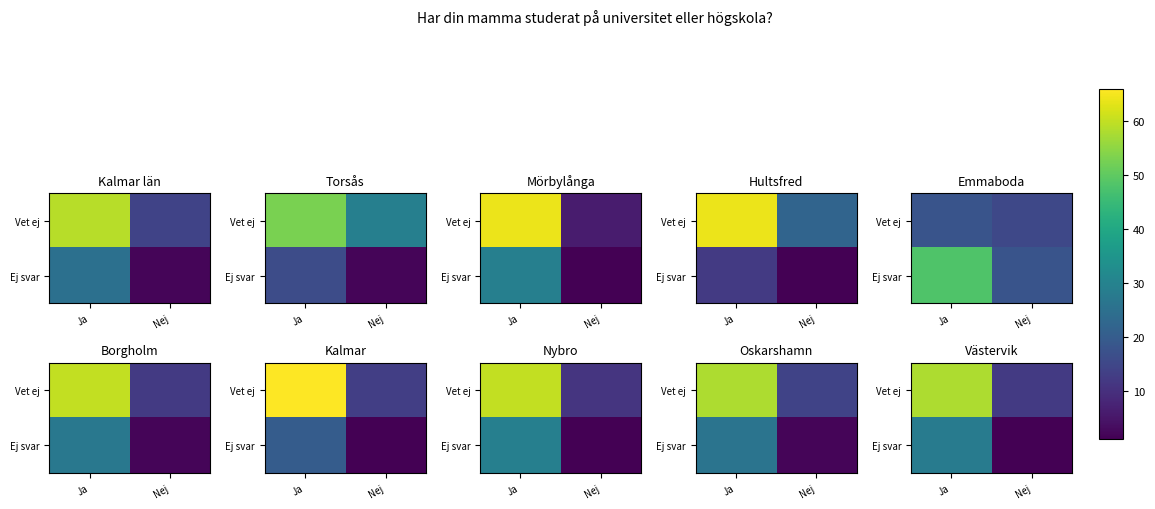

At how many categories does at least one series exceed 31?

1